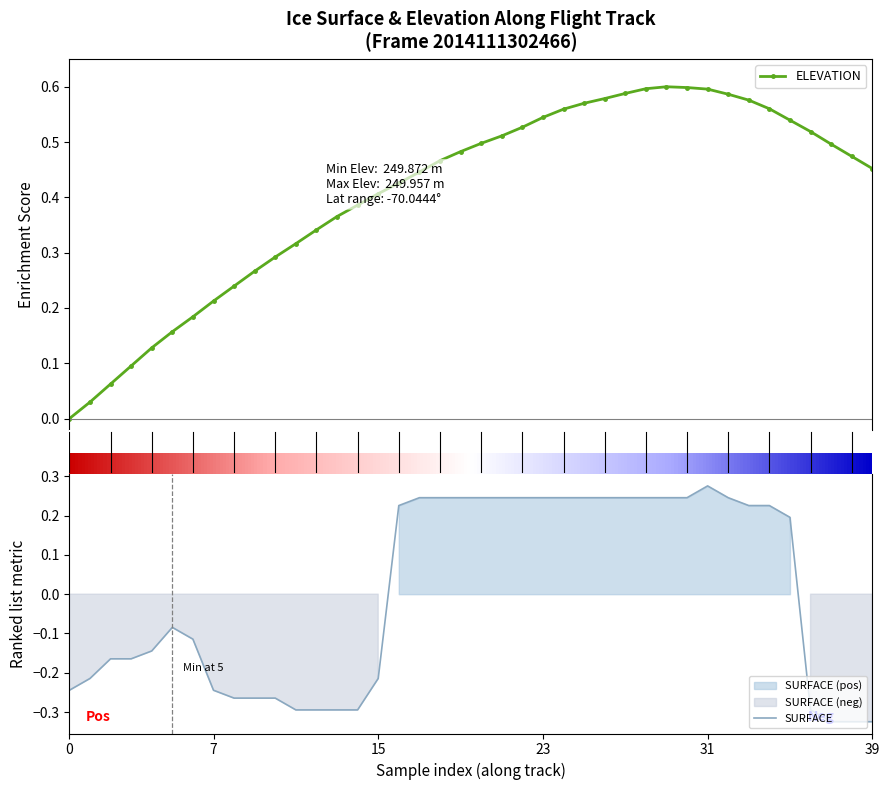

Does the chart have visible grid lines?

No